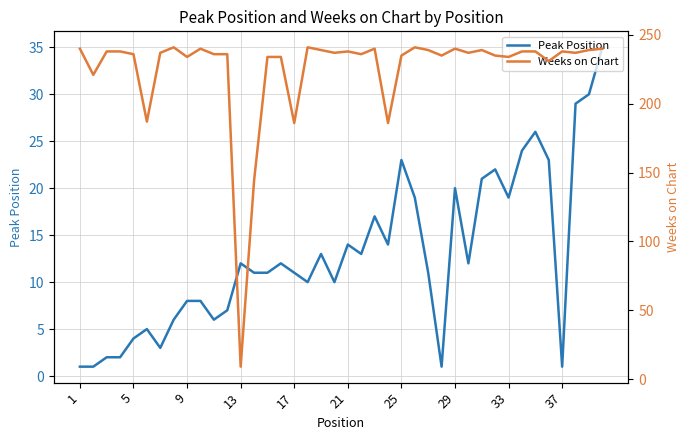

How many interior local valleys does the Weeks on Chart series have?

13